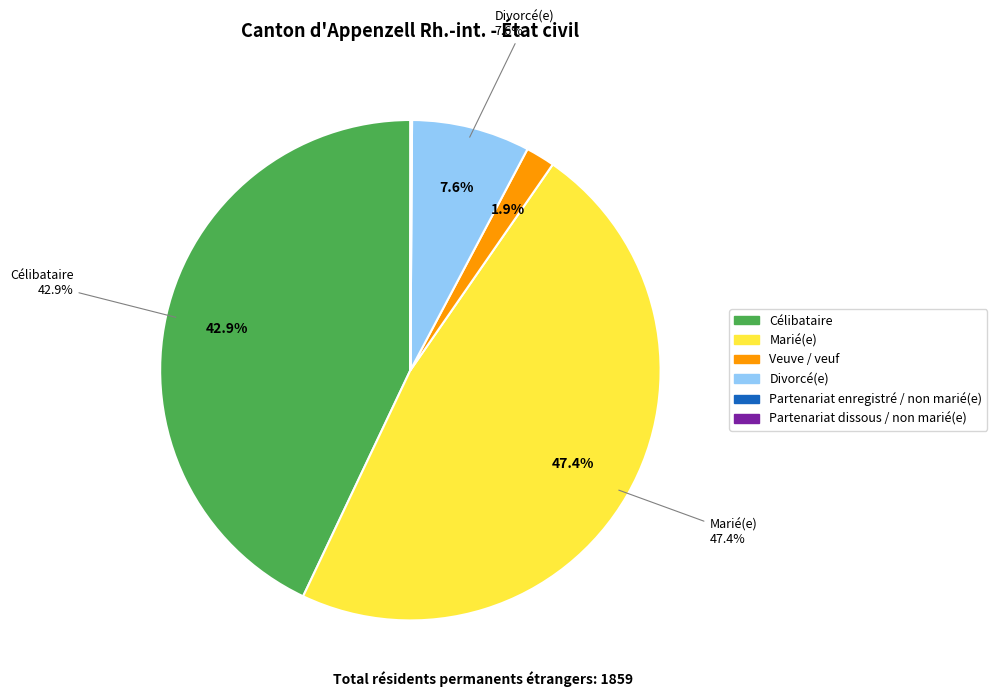

Is there a majority slice in this chart?

No